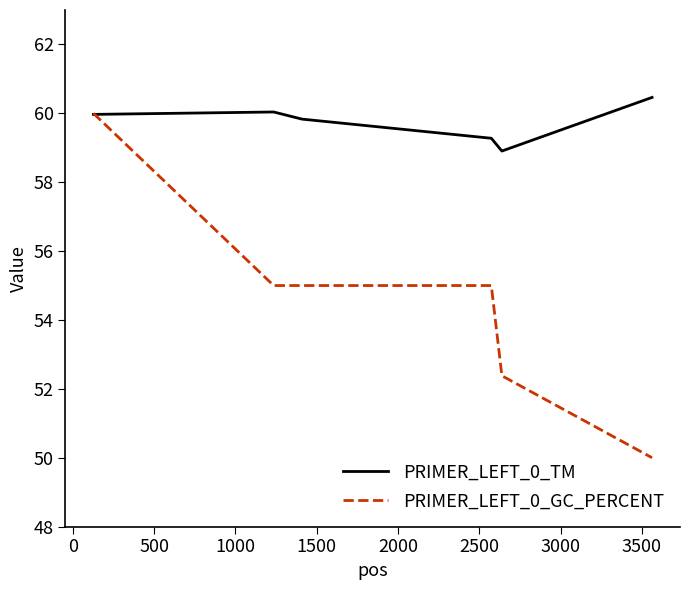

Which series has the largest total across all categories?

PRIMER_LEFT_0_TM